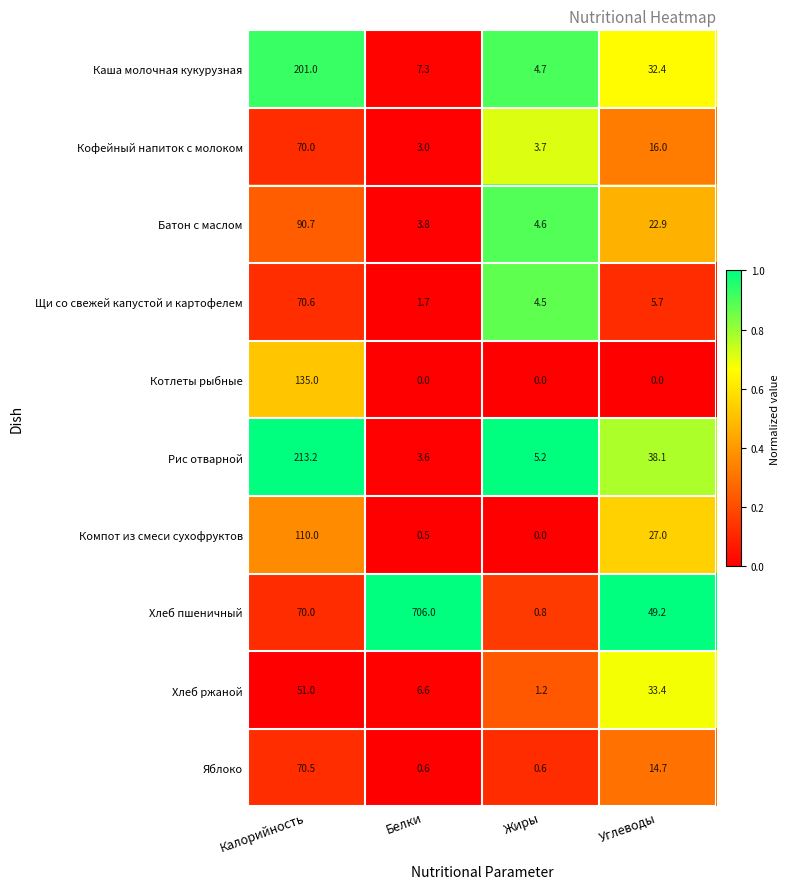

Between Калорийность and Жиры, which series saw the biggest shift?

Рис отварной